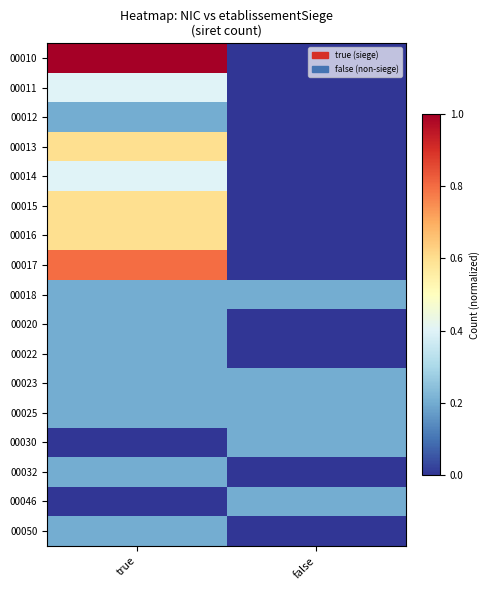

Which series has the largest range (max minus min)?

00010